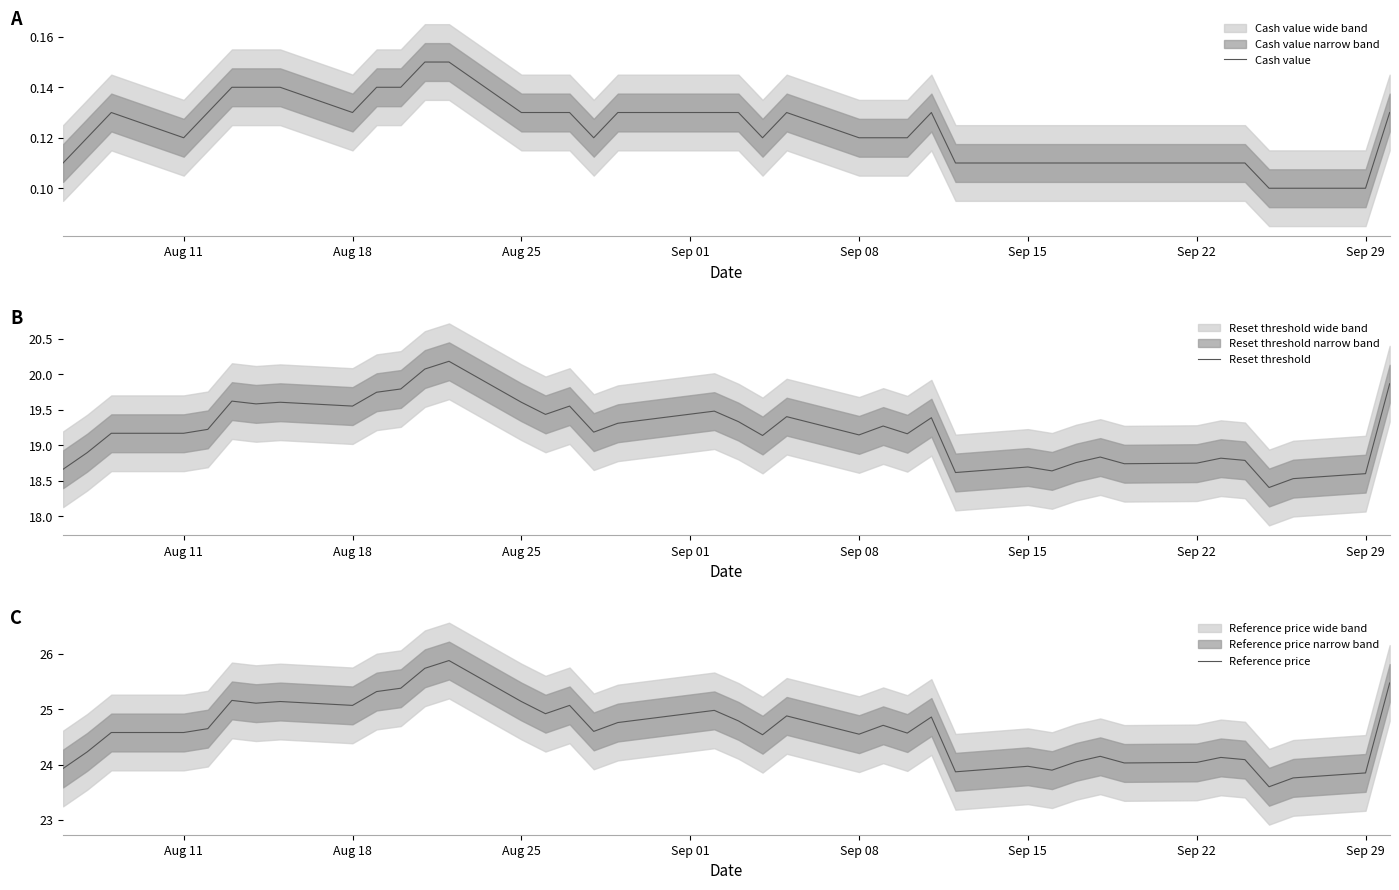

True or false: Reference price and Cash value cross at least once.

False